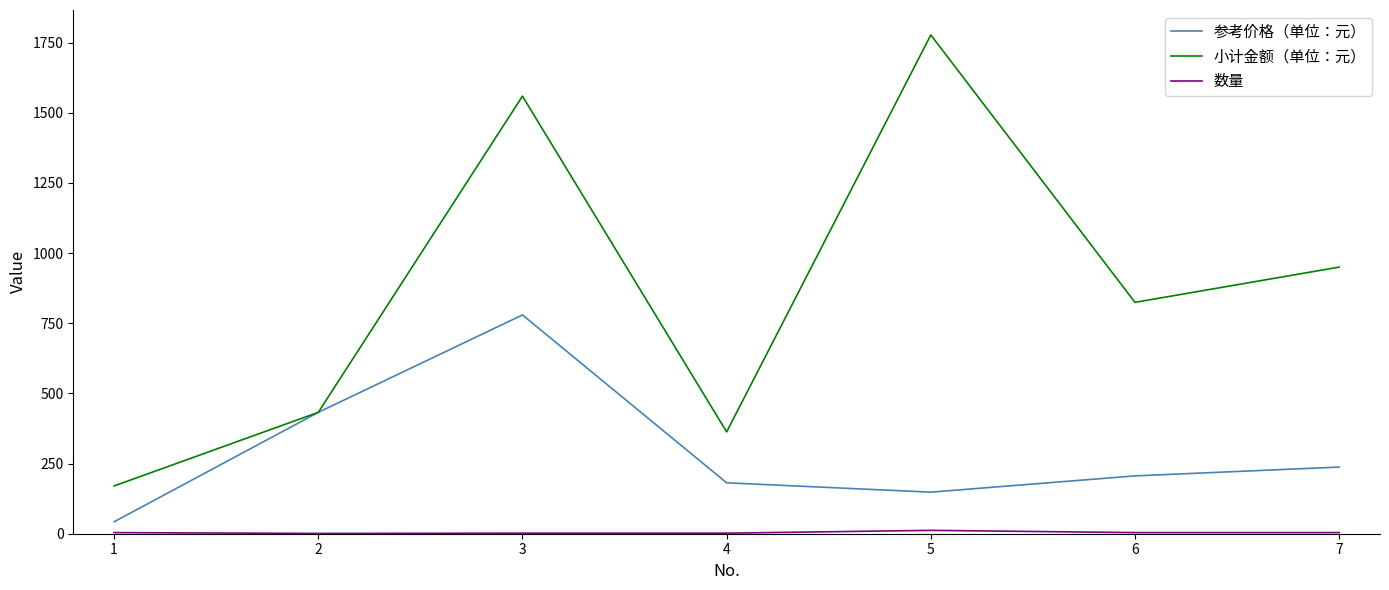

Which series has the largest range (max minus min)?

小计金额（单位：元）